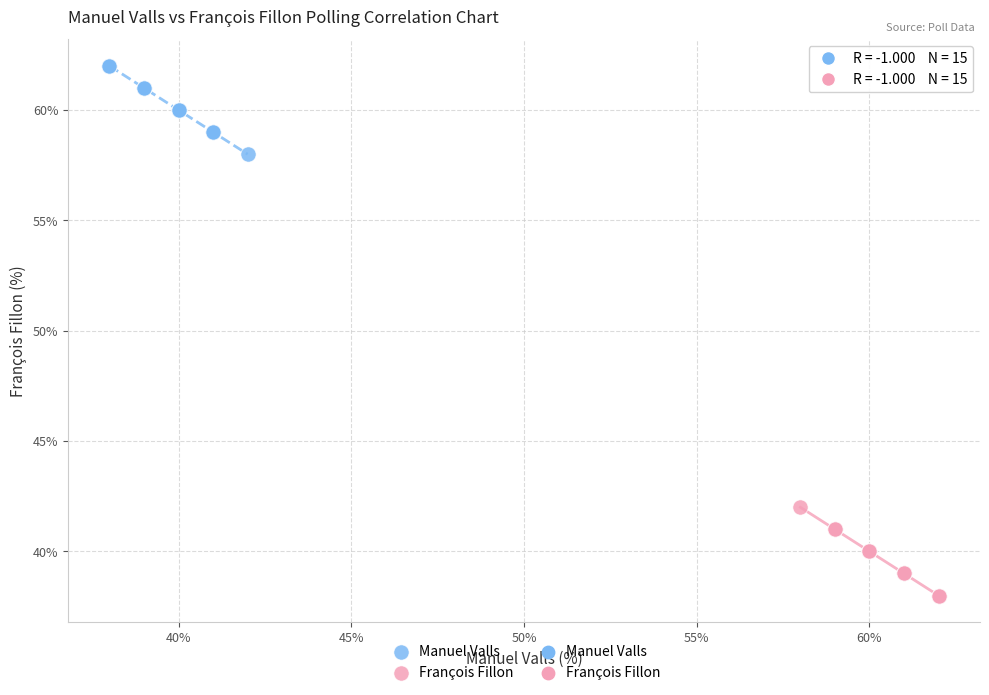

Which series reaches the minimum Y coordinate?

François Fillon